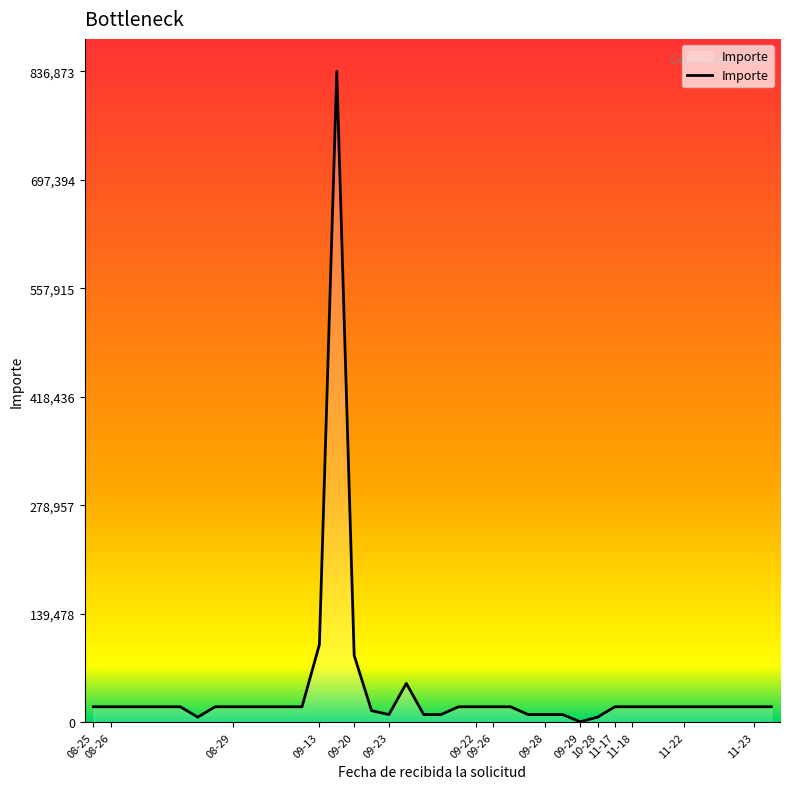

What is the maximum value shown in the chart?

836873